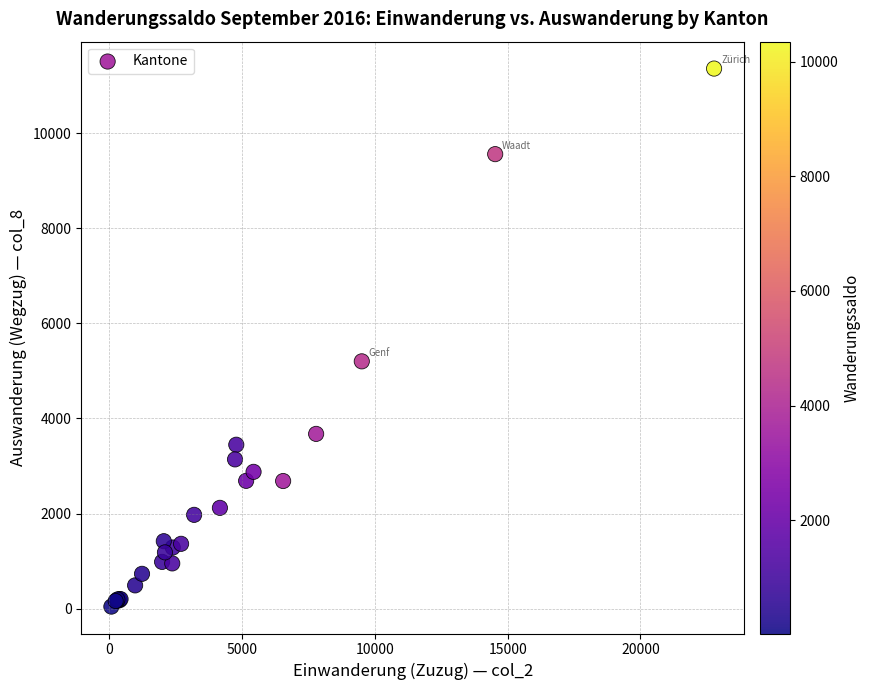

What Y value in the scatter plot is closest to 5699?

5200